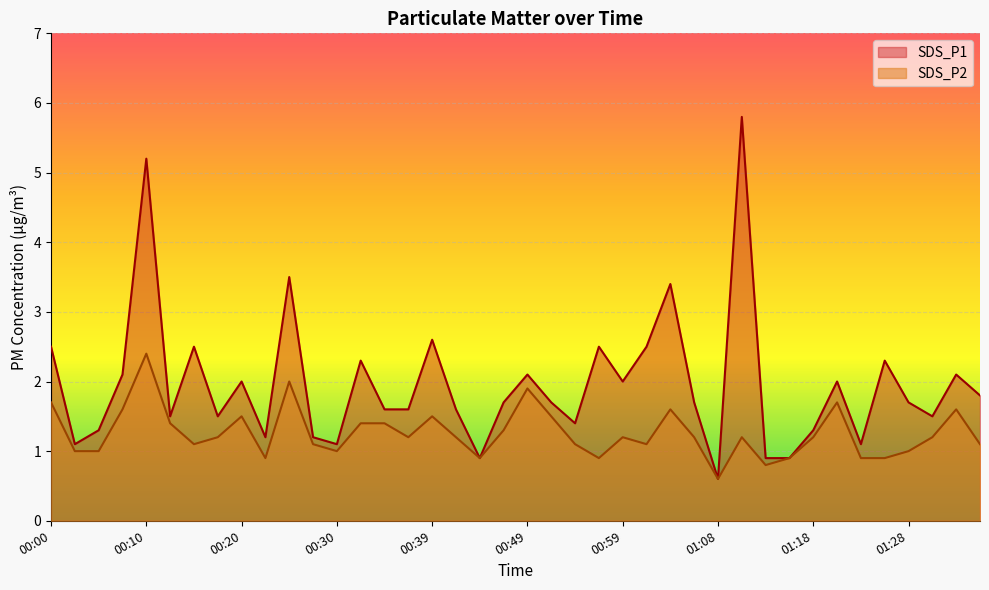

What is the lowest value of the SDS_P2 series?

0.6